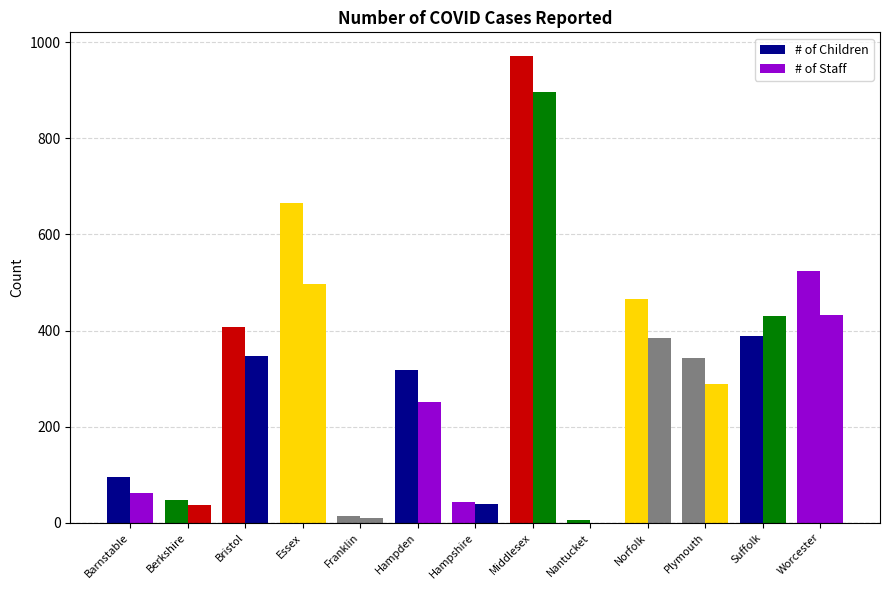

Between Essex and Worcester, which series saw the biggest shift?

# of Children